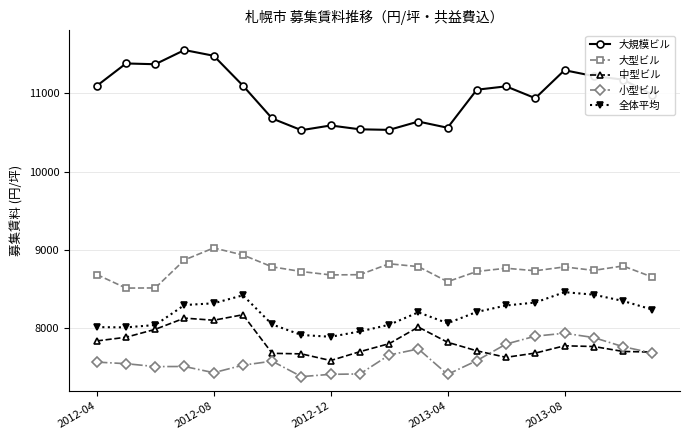

Which series has the largest range (max minus min)?

大規模ビル